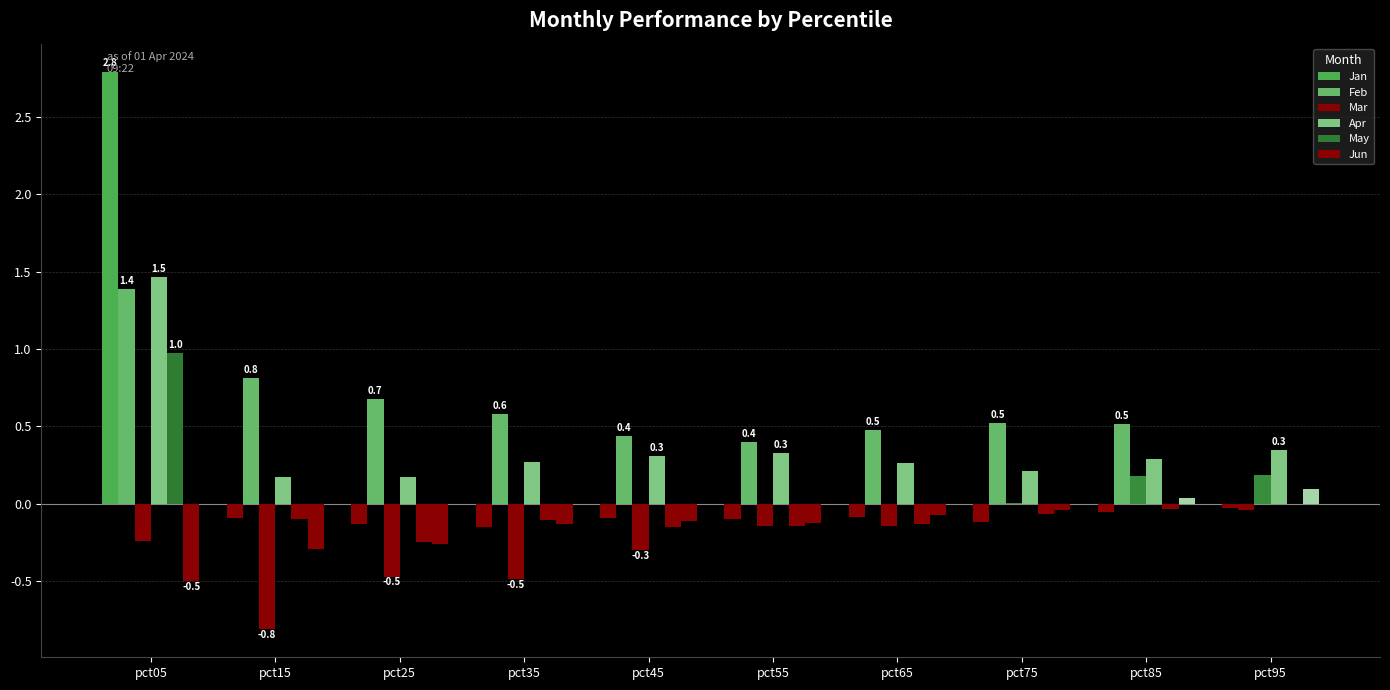

How many categories are shown in the chart?

10